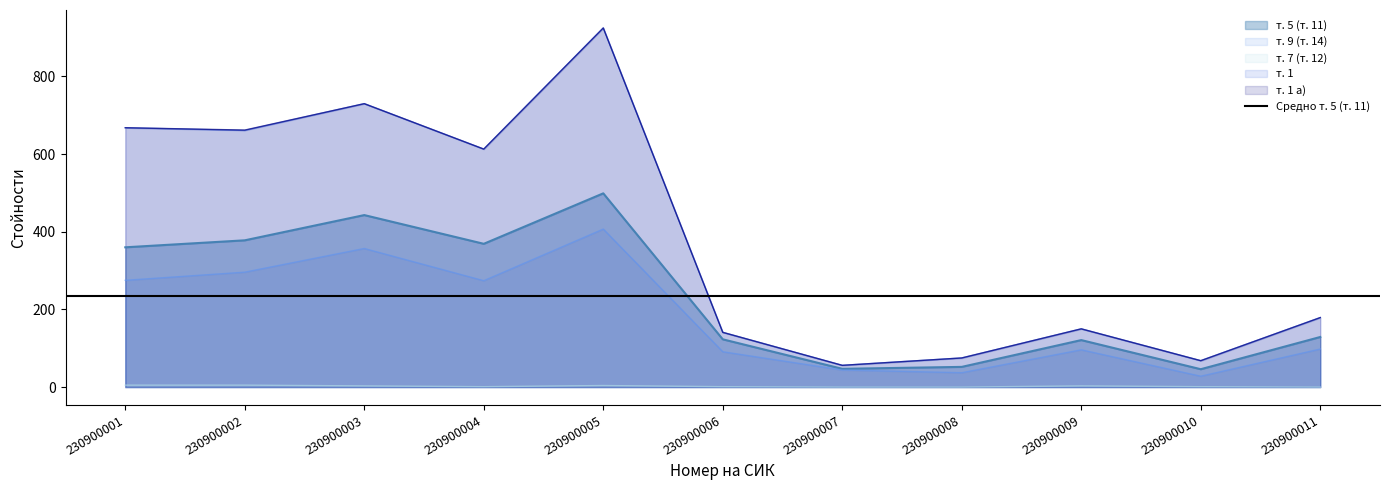

What is the average value of the т. 1 series?

388